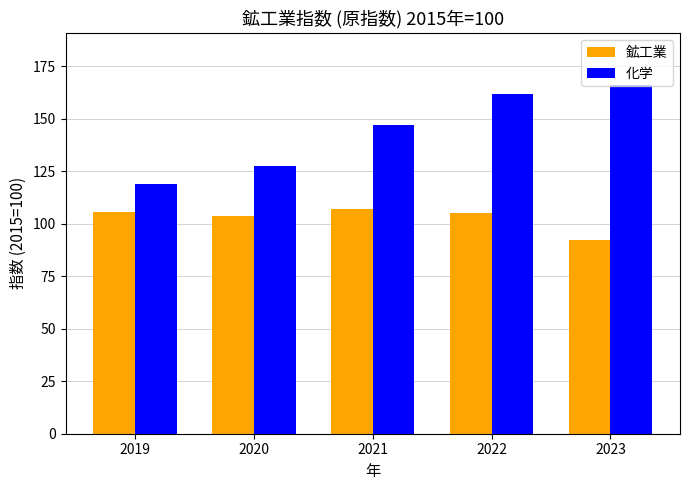

What value does the 化学 series have at 2020?

127.6